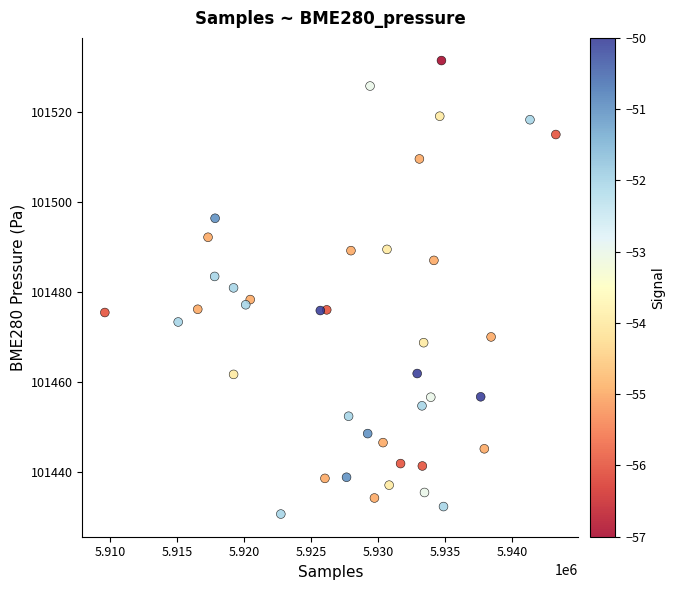

What is the range of X values (max minus min)?

33655.0